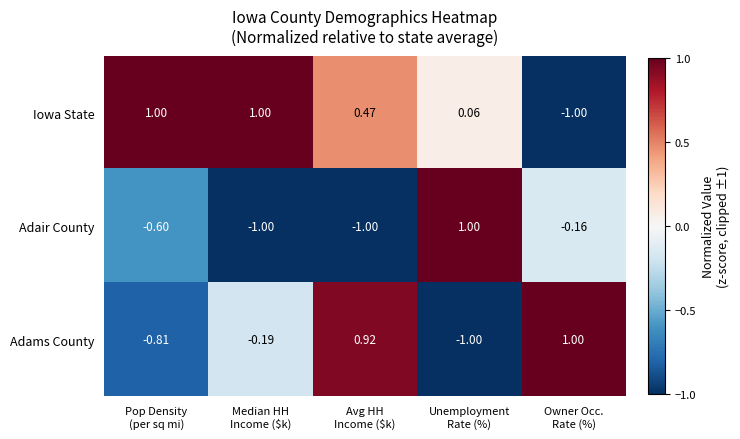

List the series in order of their overall mean, lowest first.

Adair County, Adams County, Iowa State